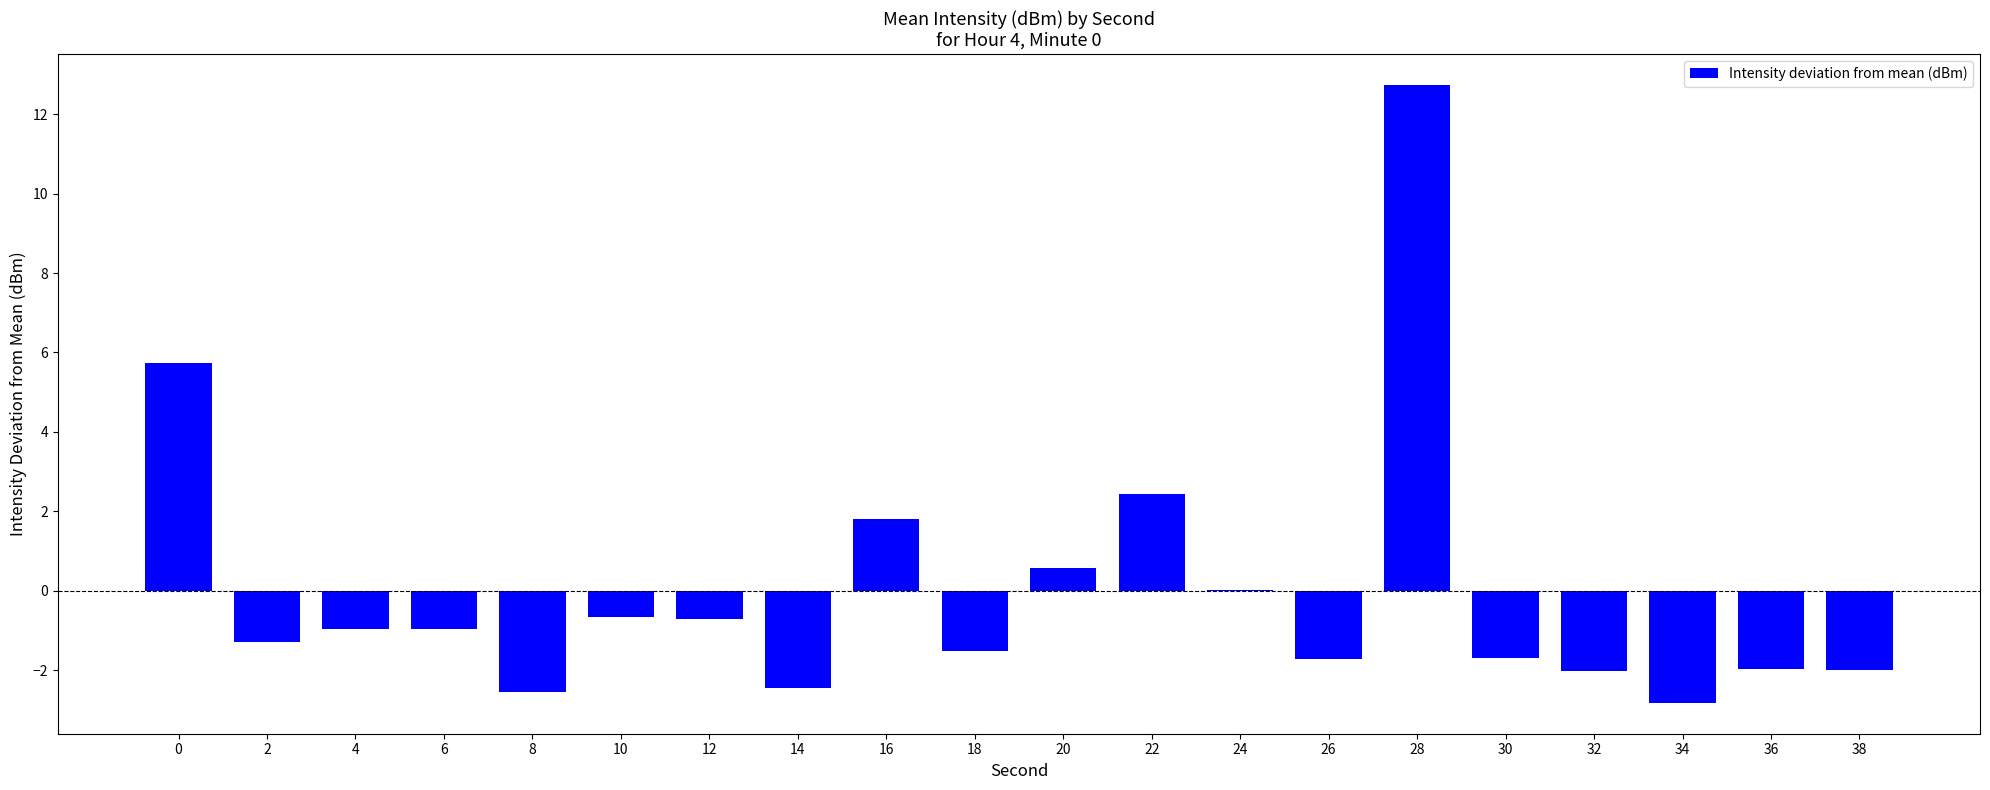

What is the greatest value displayed?

12.7